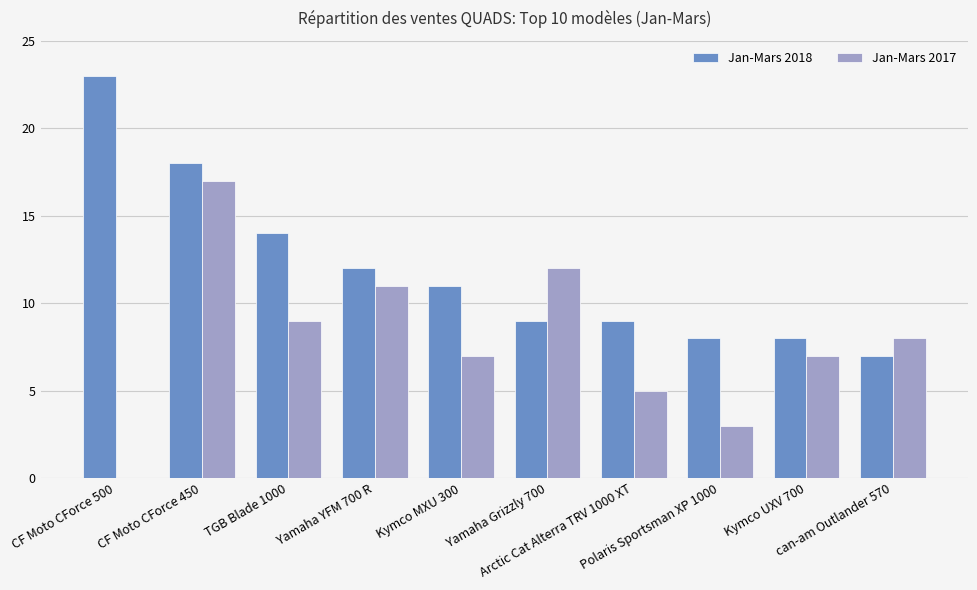

What is the highest value of the Jan-Mars 2017 series?

17